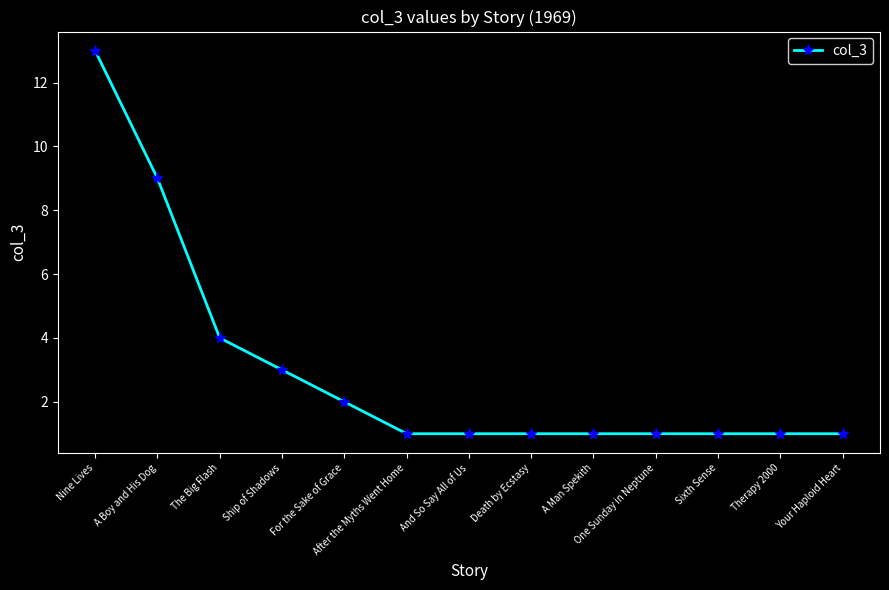

What is the difference between the maximum and minimum values?

12